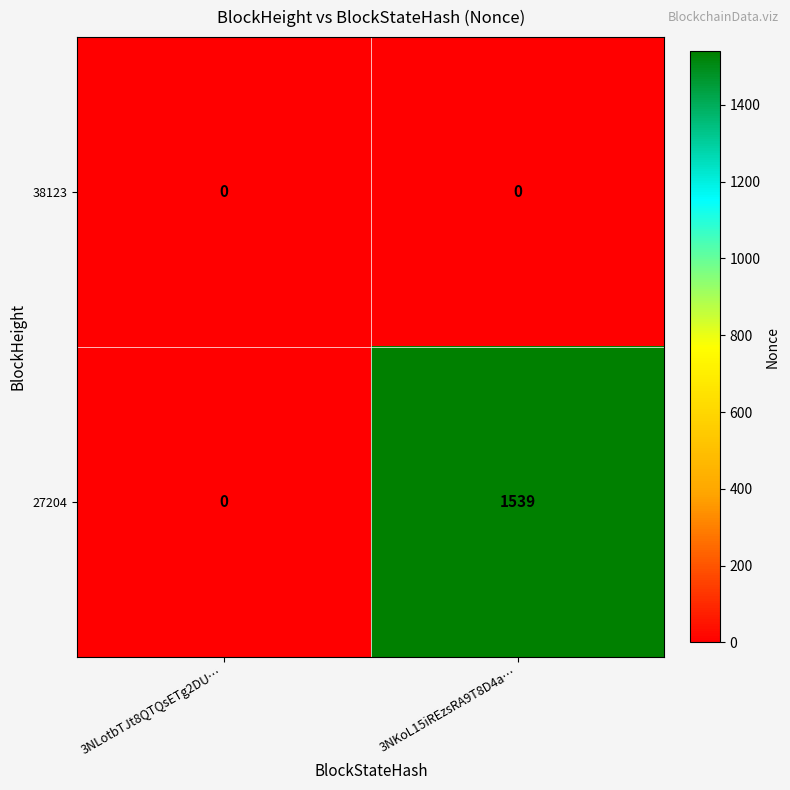

Reading right to left, transcribe all the data shown in this chart.

38123: 0	0
27204: 1539	0